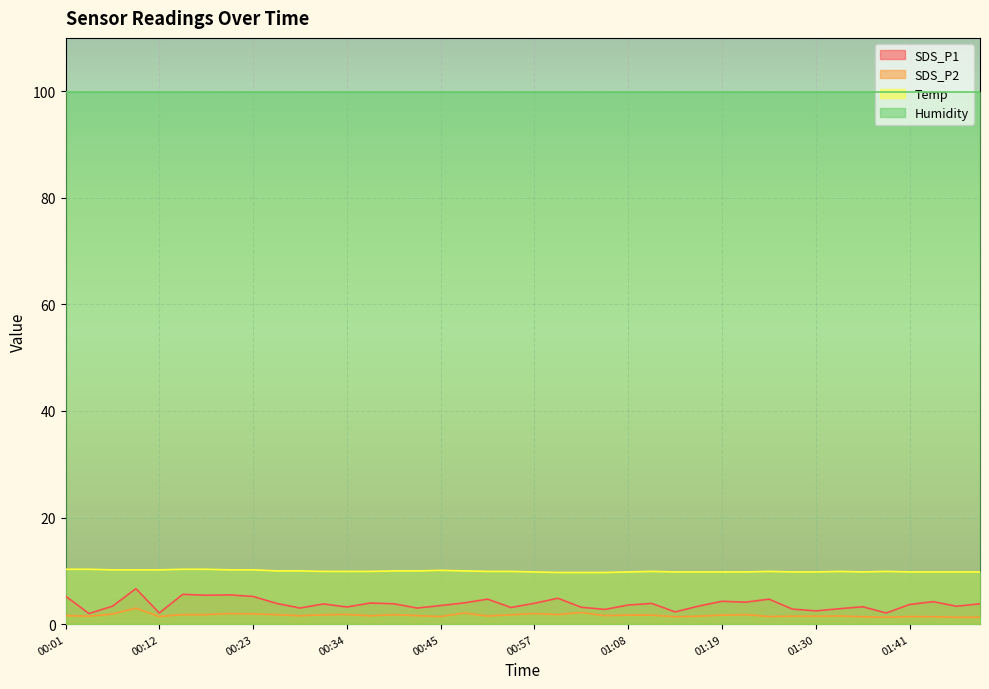

True or false: SDS_P1 has more than 2 interior local peaks.

True